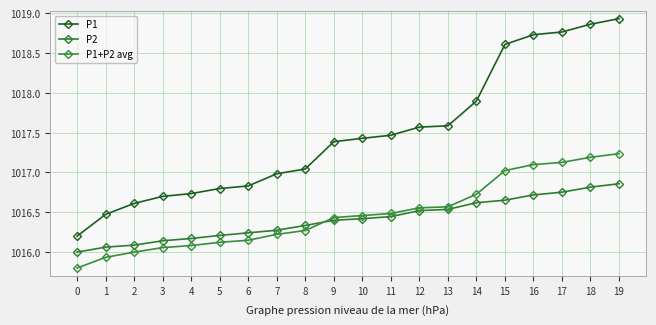

Count the number of data series in this chart.

3